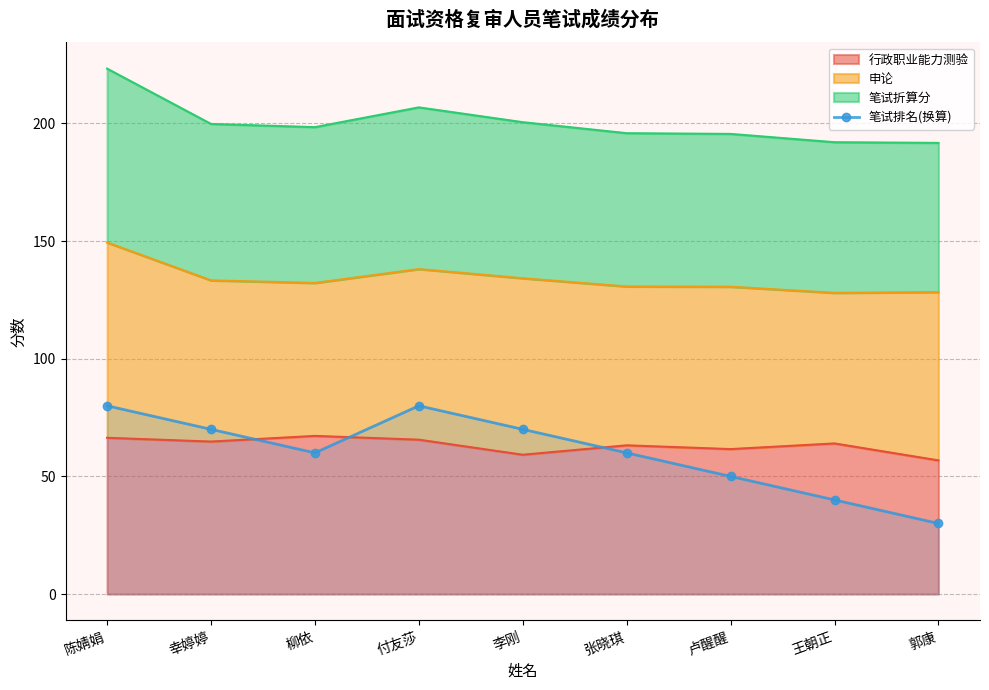

Approximately how many times larger is the value at 付友莎 compared to 陈婧娟?

1.0